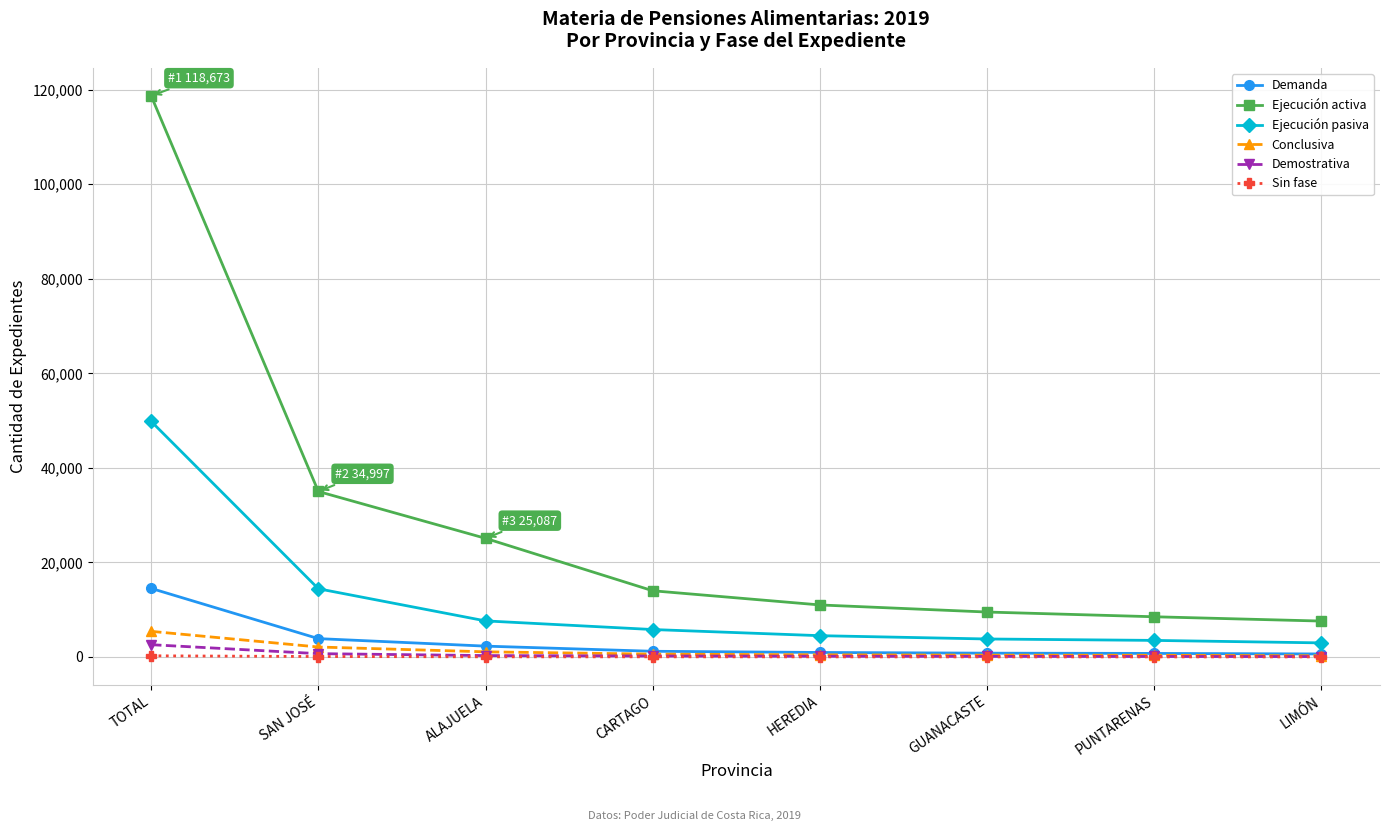

Does the chart have visible grid lines?

Yes